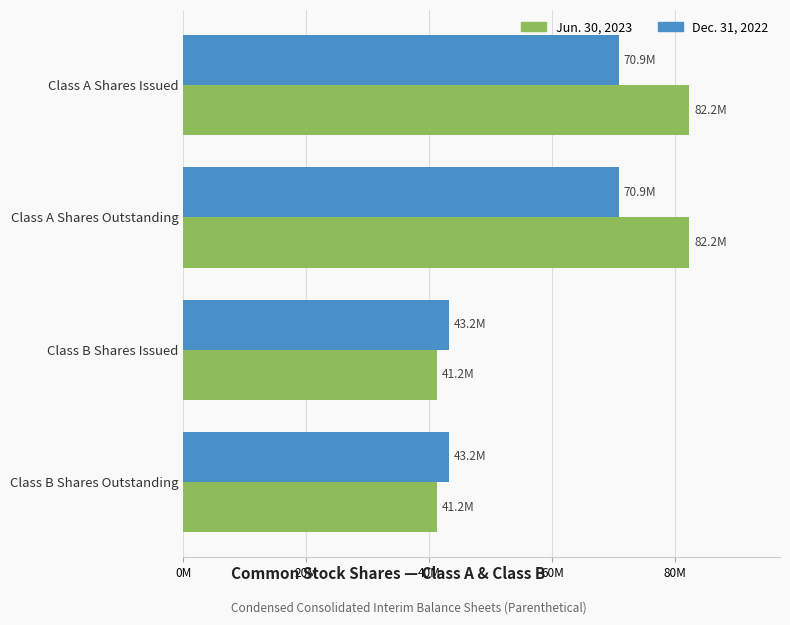

What are all the series names shown in the legend?

Jun. 30, 2023, Dec. 31, 2022